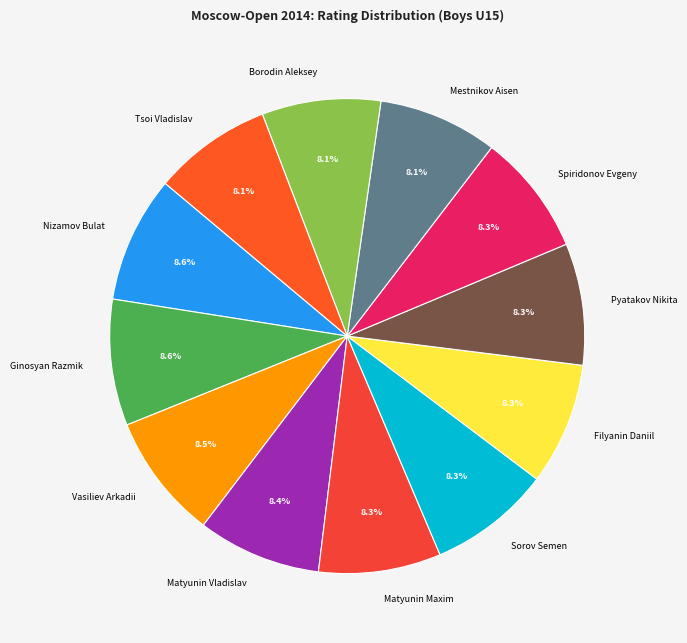

Is it true that Borodin Aleksey is 8% of the pie?

True